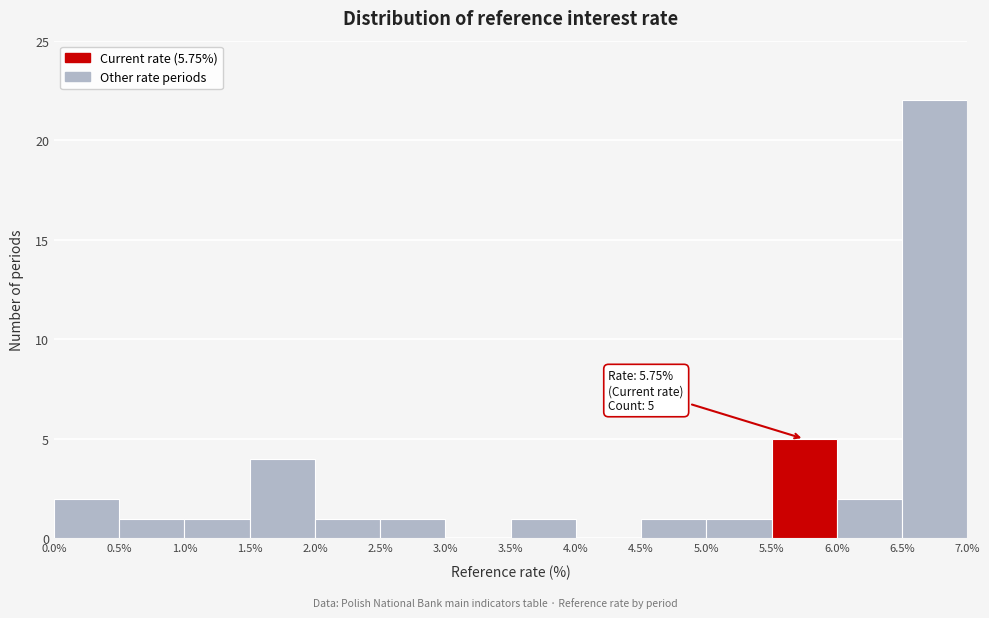

Which range on the x-axis has the tallest bar?

6.5% to 7.0%